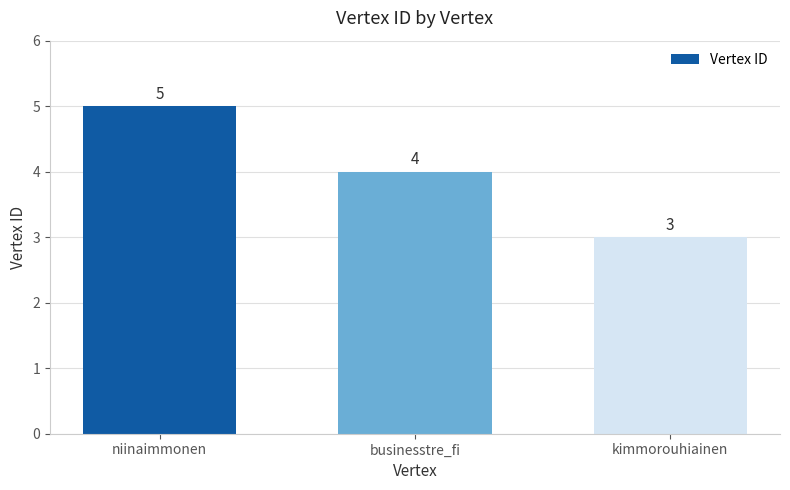

What is the minimum value shown in the chart?

3